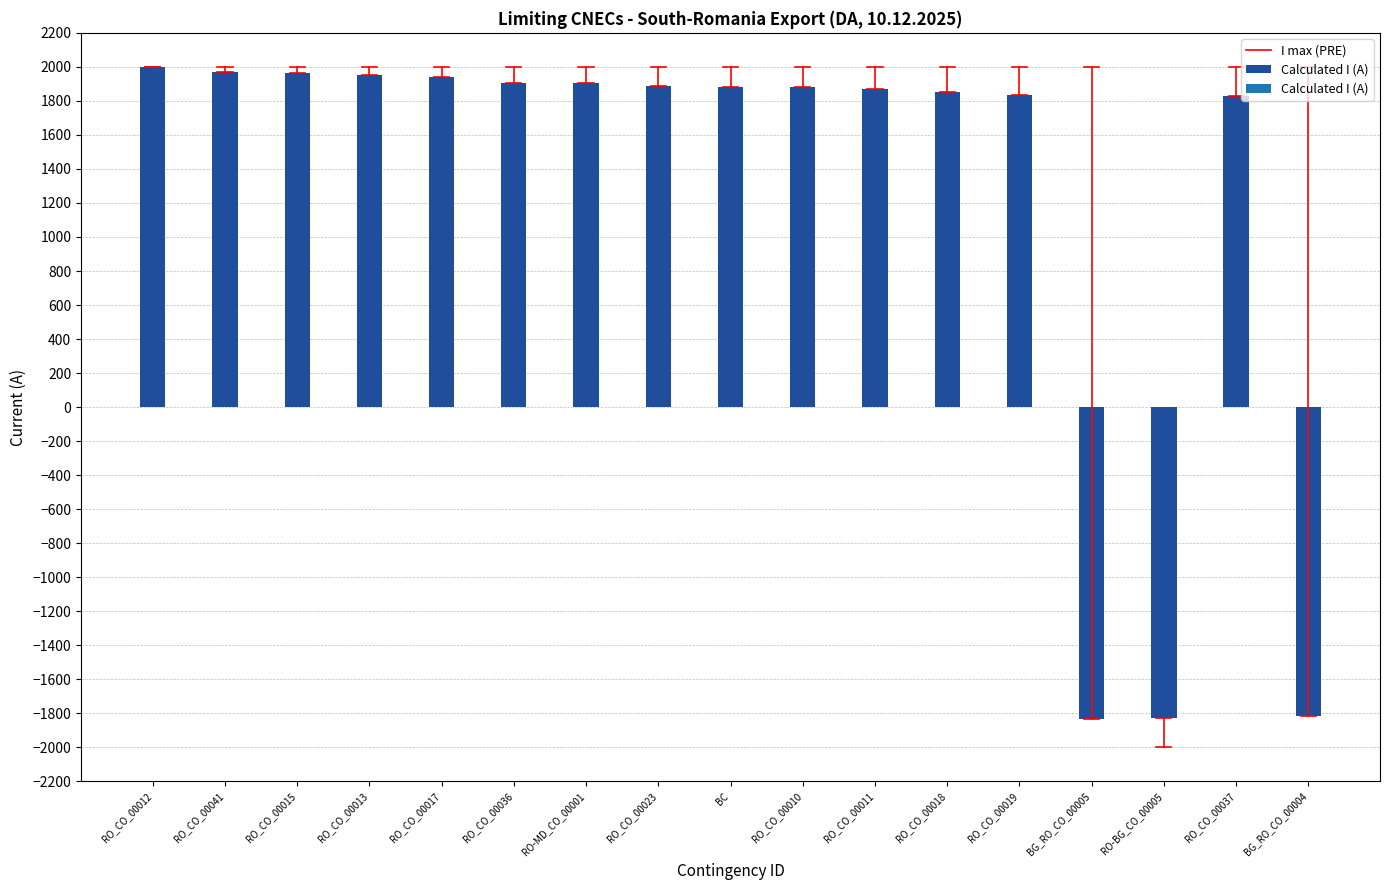

How many data points are less than 1884?

7